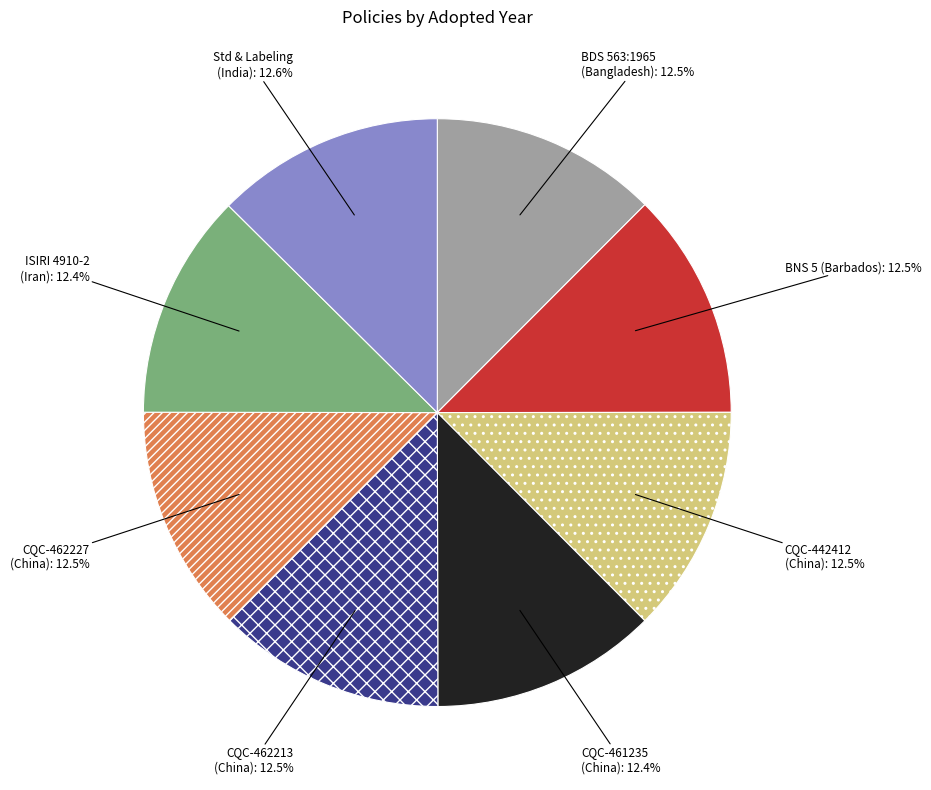

Count the number of slices in the pie.

8